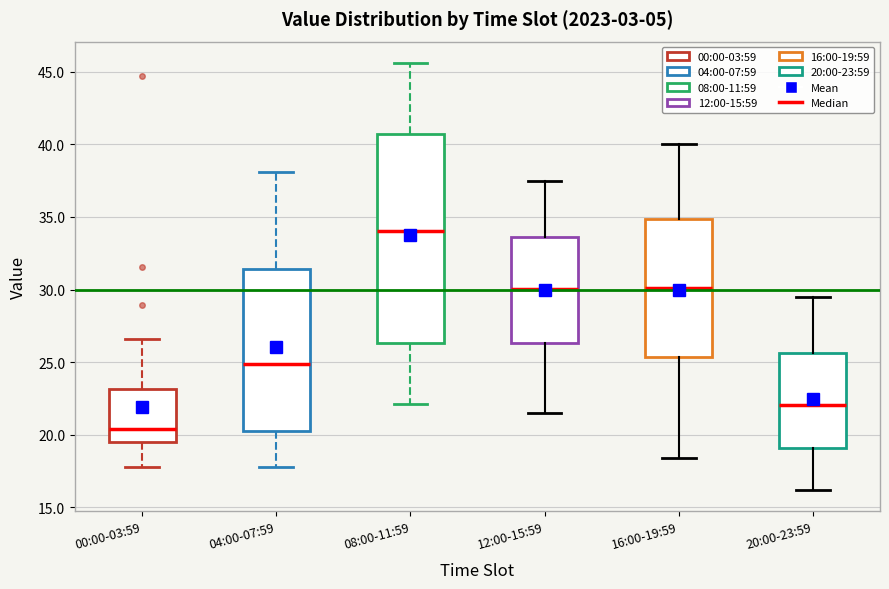

Which box's median line is the lowest?

00:00-03:59